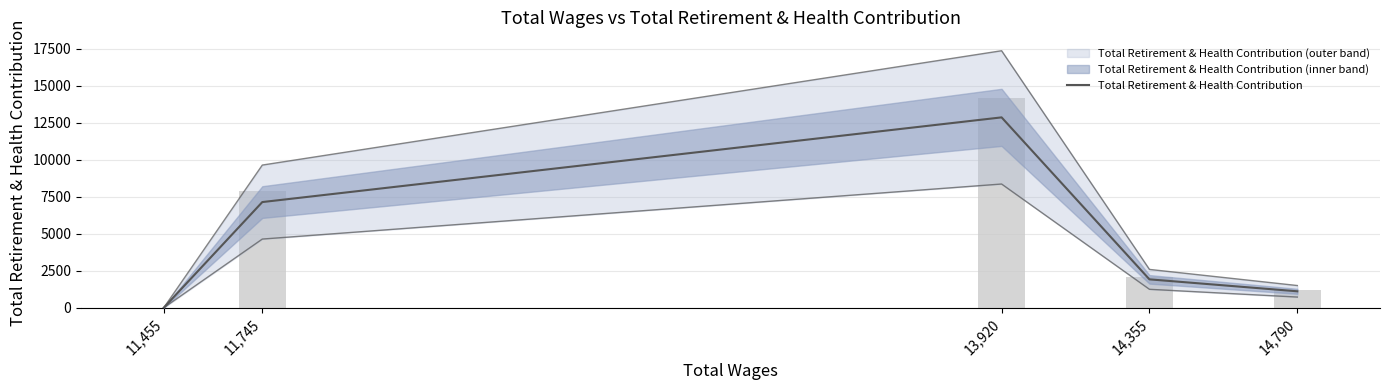

At which label does Lower bound reach its peak?

13,920